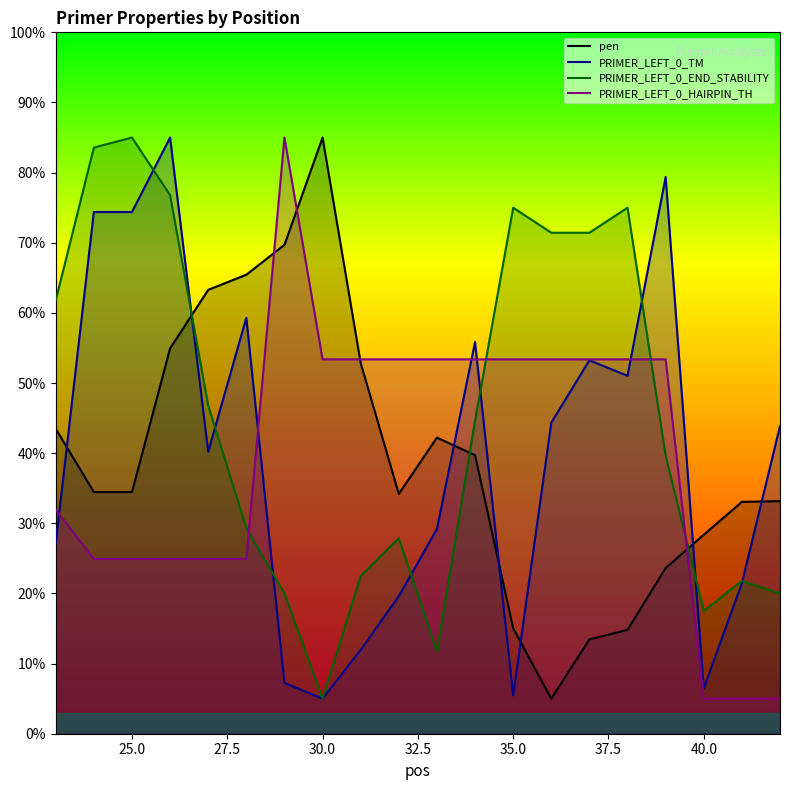

Which series has the largest range (max minus min)?

pen